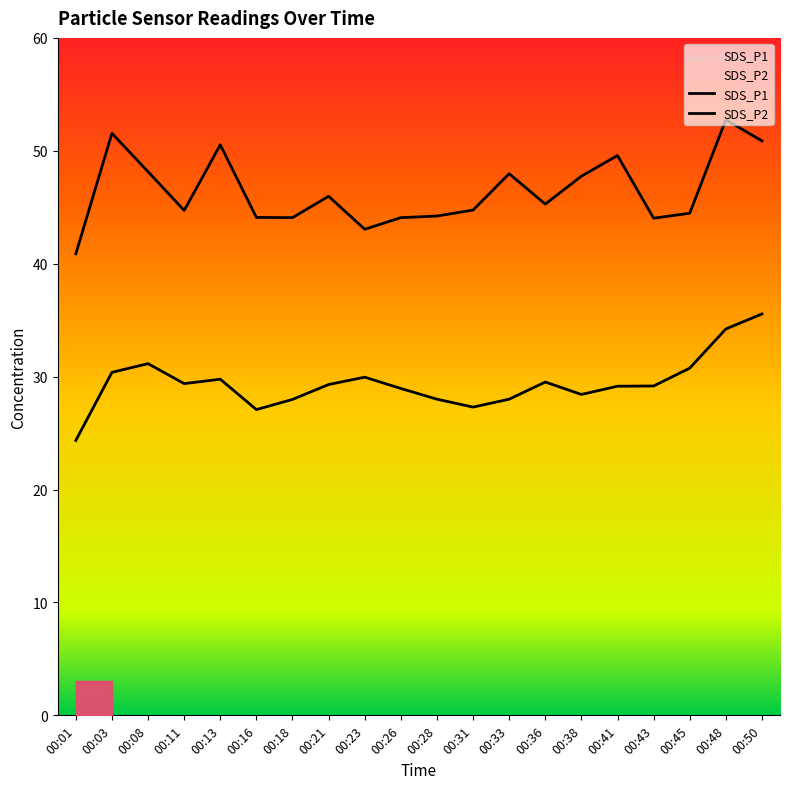

How many interior local peaks does the SDS_P1 series have?

6